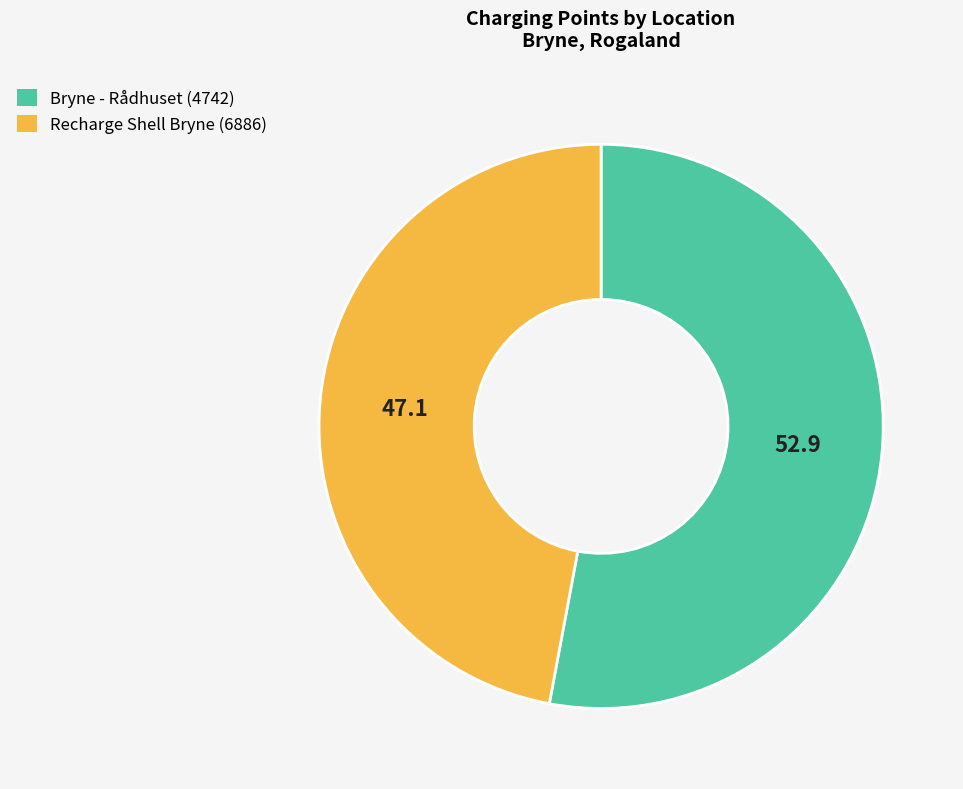

Which category has the biggest portion of the pie?

Bryne - Rådhuset (4742)